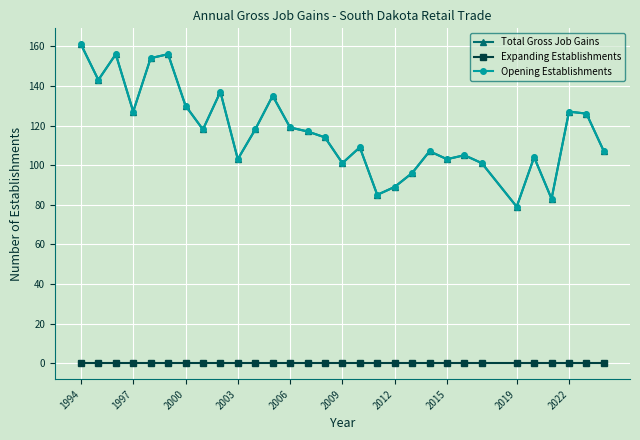

Which series has the largest range (max minus min)?

Total Gross Job Gains